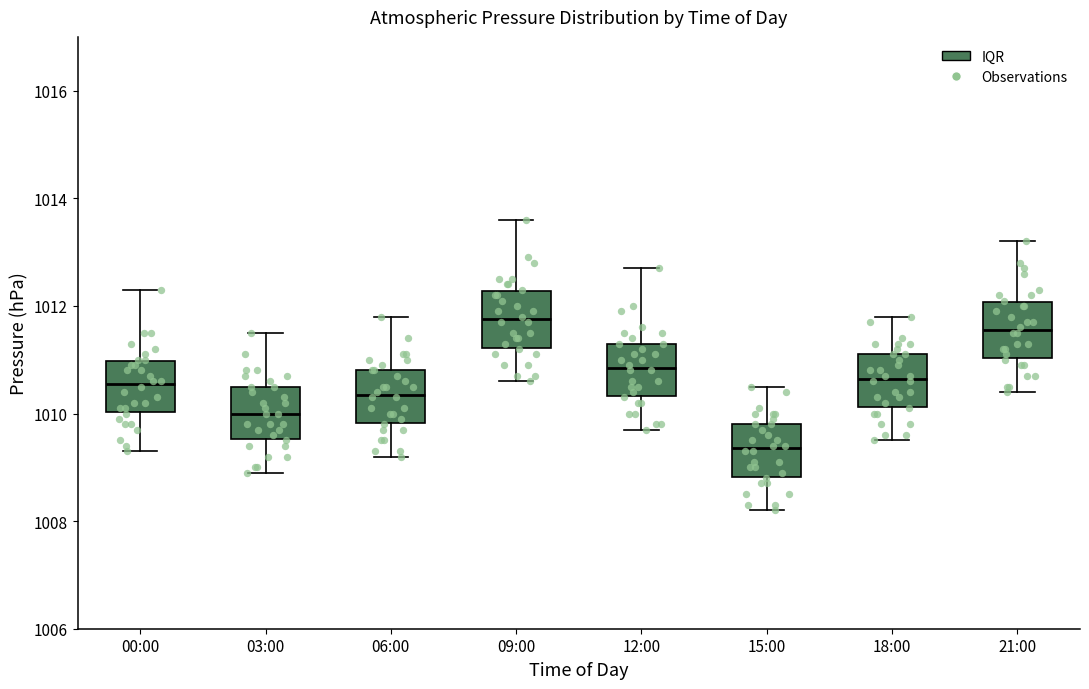

Where is the lower edge of the box for 12:00 on the y-axis? The values are not printed on the chart, so give them approximately, as read against the axis.

1010.4